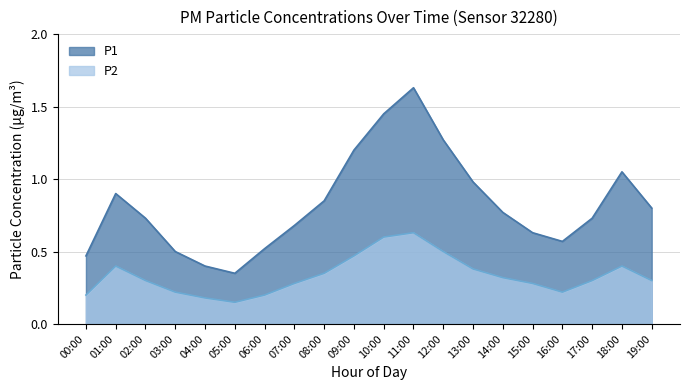

List the labels in order of P2 value, smallest first.

05:00, 04:00, 00:00, 06:00, 03:00, 16:00, 07:00, 15:00, 02:00, 17:00, 19:00, 14:00, 08:00, 13:00, 01:00, 18:00, 09:00, 12:00, 10:00, 11:00